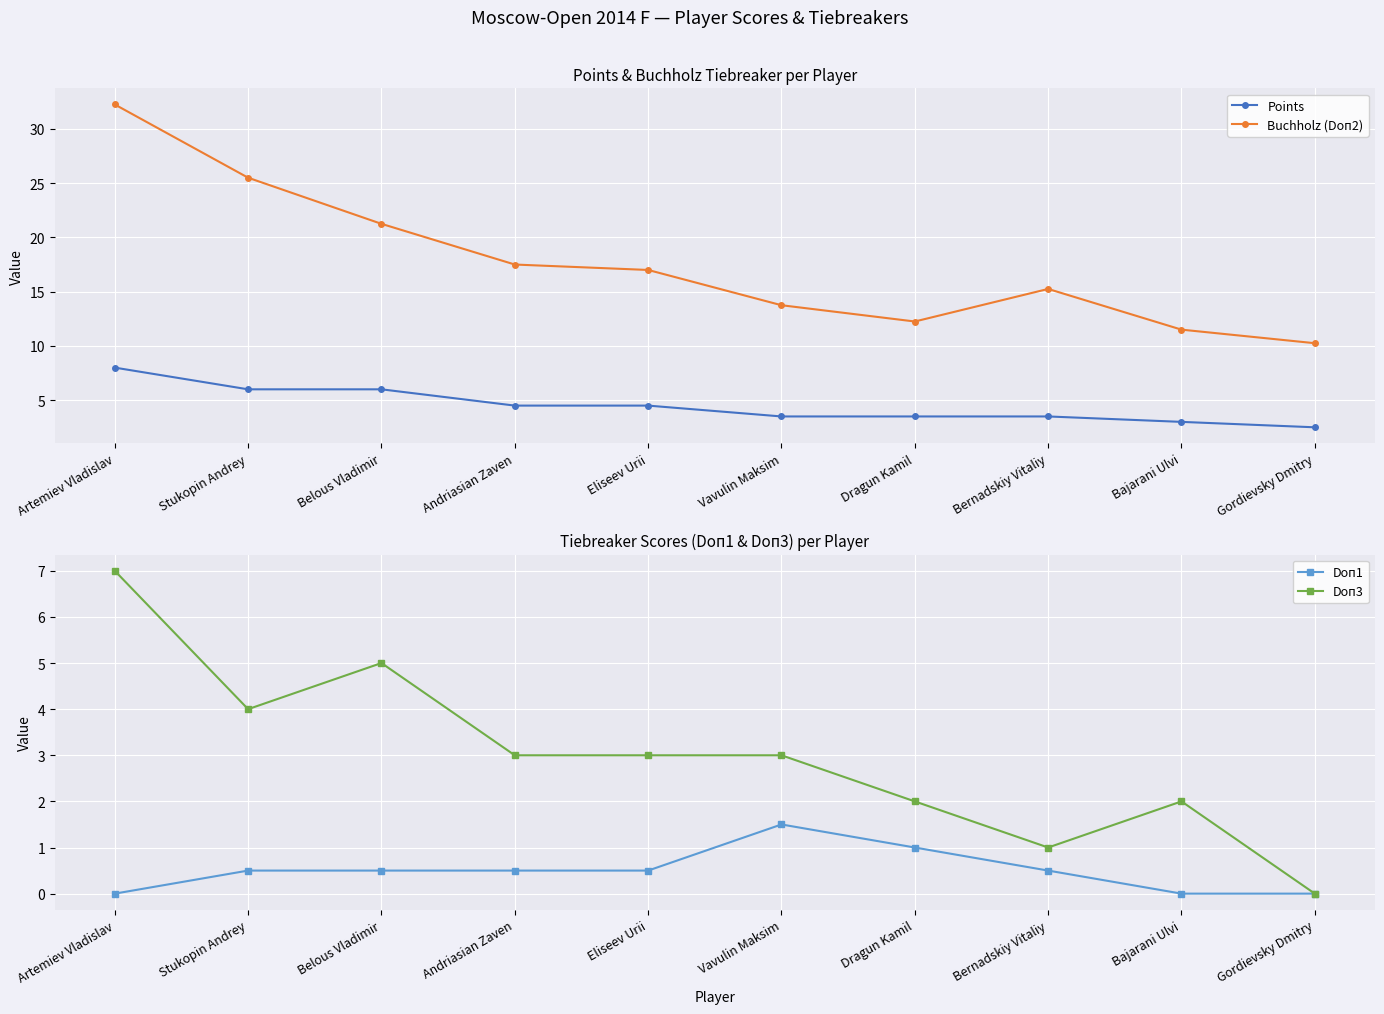

True or false: Doп1 and Points intersect in this chart.

False